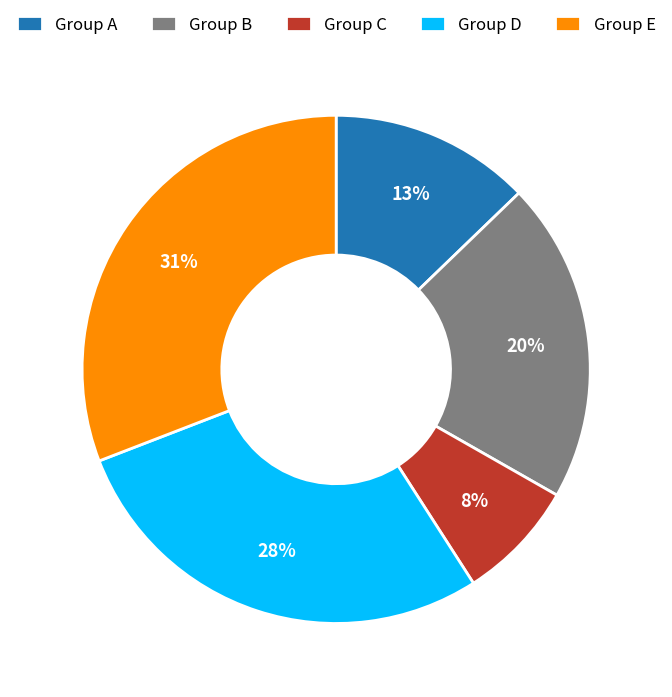

What is the smallest slice in the pie chart?

Group C